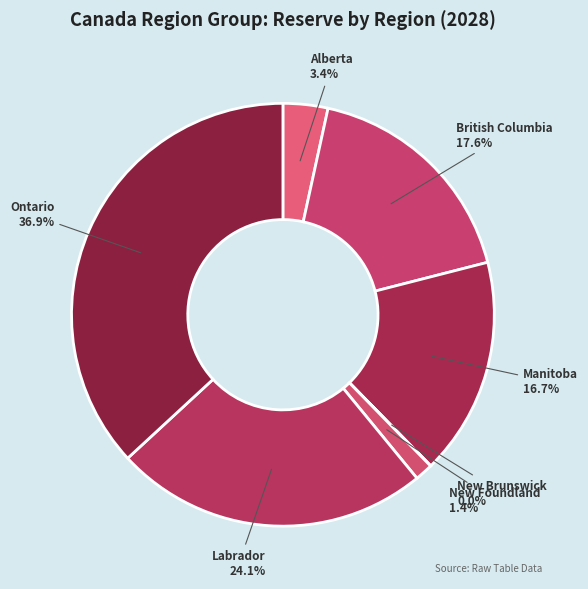

Is there a majority slice in this chart?

No